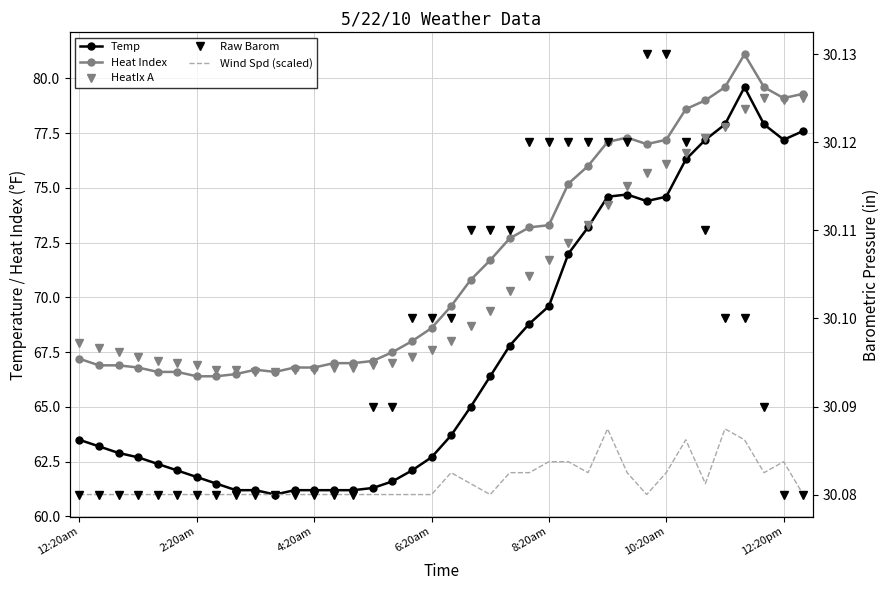

At which category is the sum across all series the highest?

34